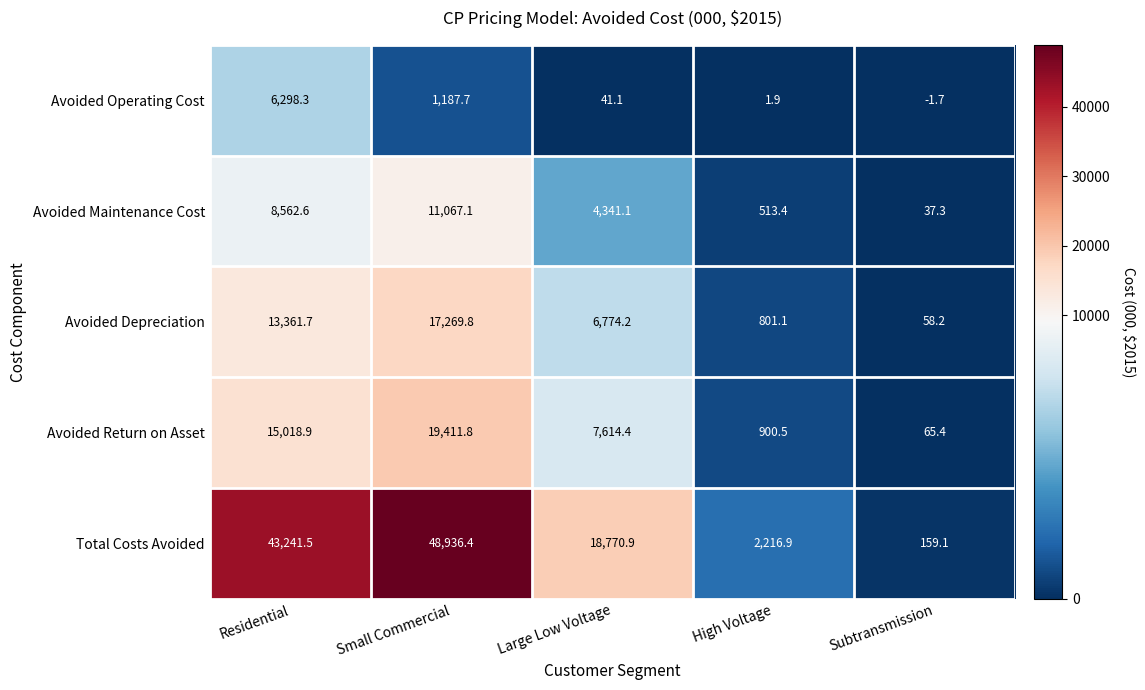

Rank the series by their maximum value, from lowest to highest.

Avoided Operating Cost, Avoided Maintenance Cost, Avoided Depreciation, Avoided Return on Asset, Total Costs Avoided